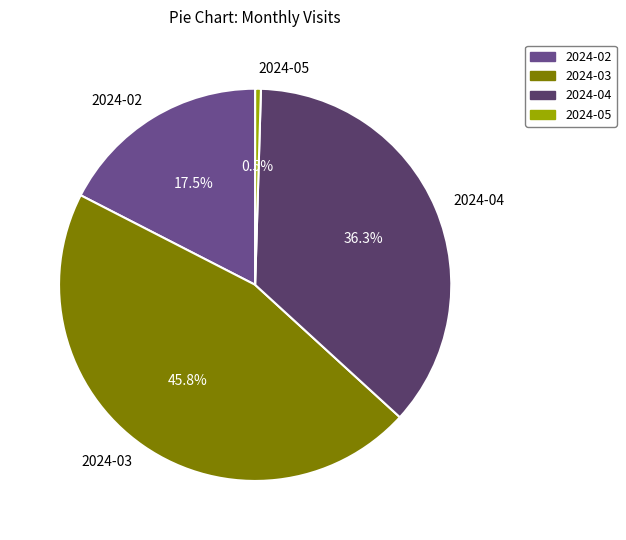

Is 2024-04 the majority of the pie?

No